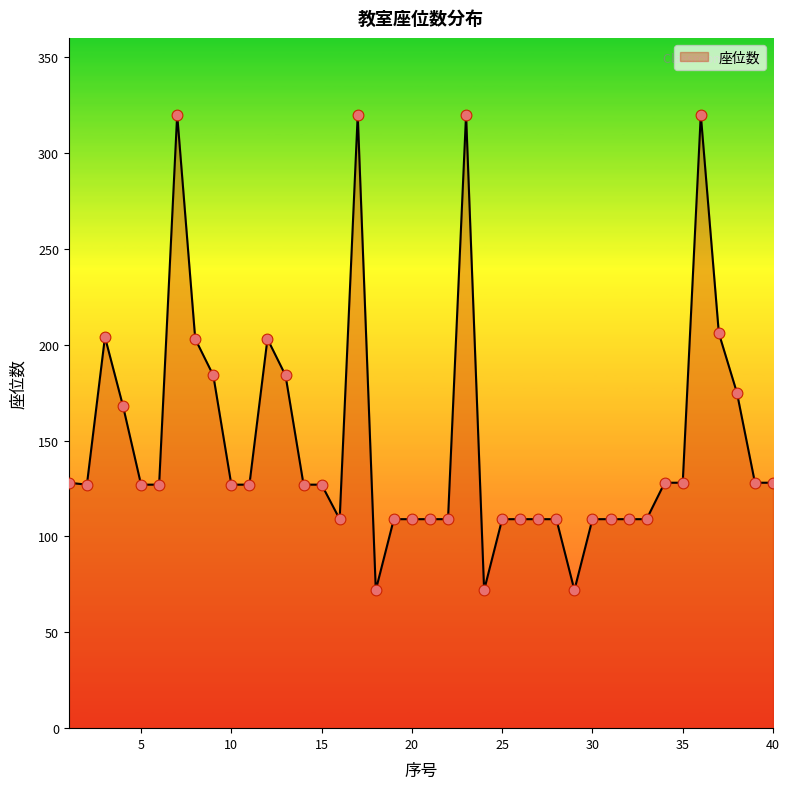

What is the maximum value shown in the chart?

320